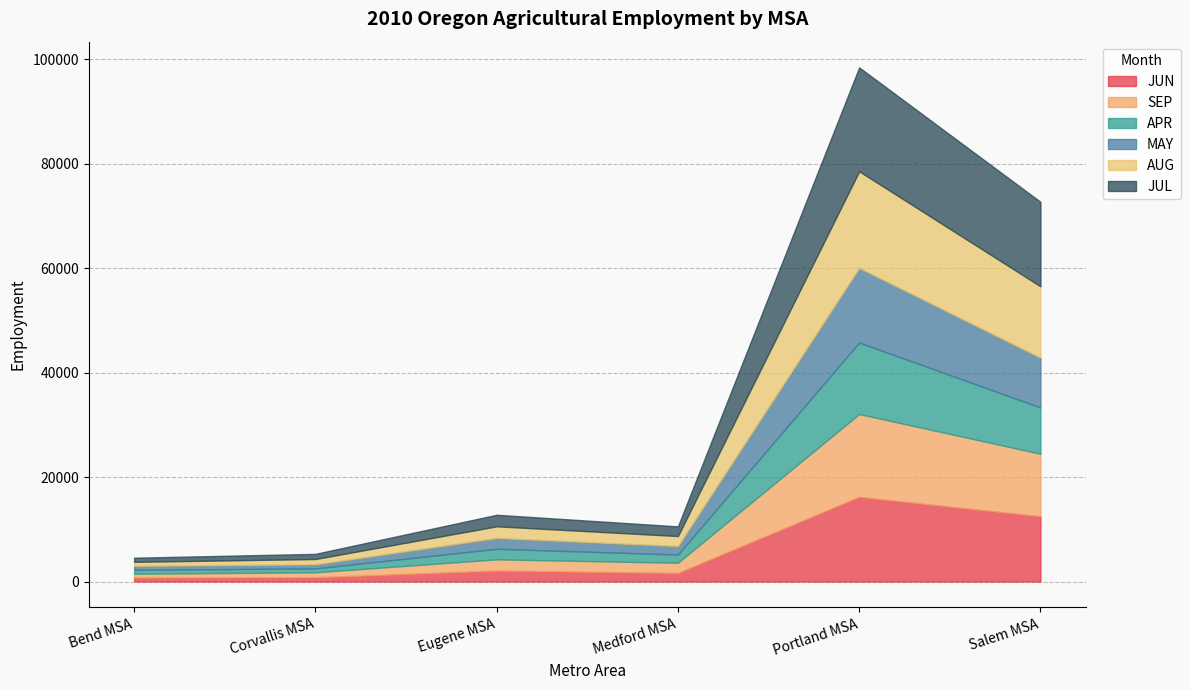

True or false: MAY and AUG intersect in this chart.

False